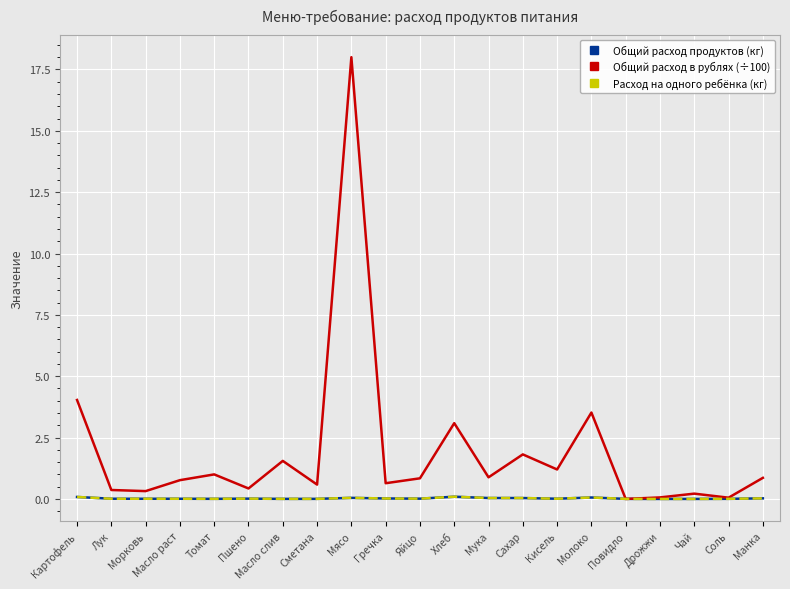

Which series ends up on top after the final intersection of Общий расход продуктов (кг) and Общий расход в рублях (÷100)?

Общий расход в рублях (÷100)